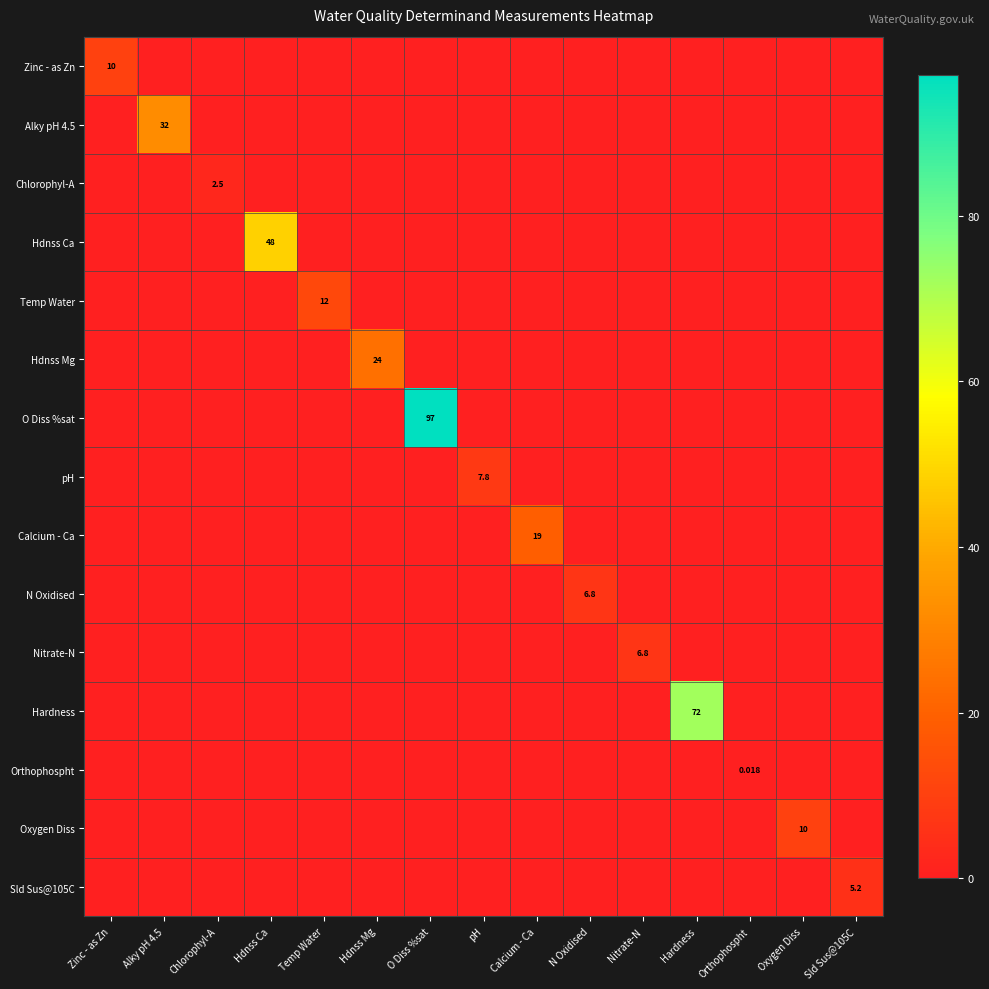

What is the greatest value displayed?

97.0